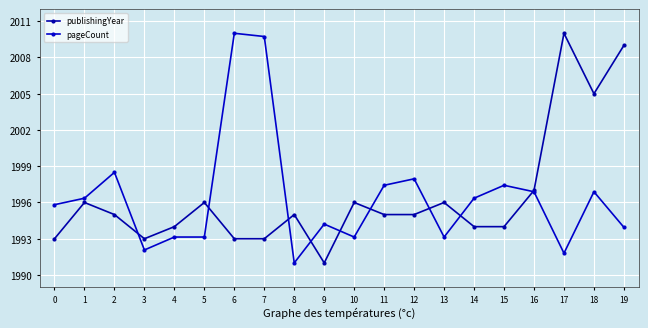

Which series has the widest spread of values?

publishingYear